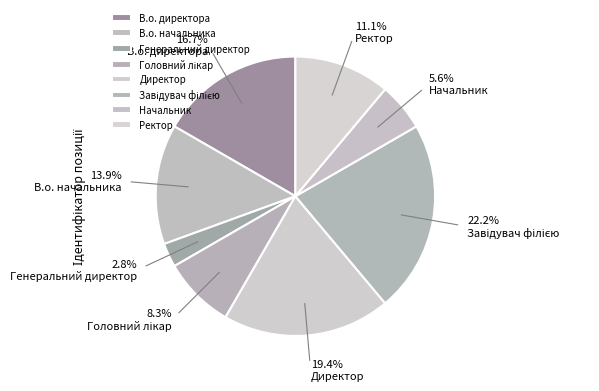

What is the smallest slice in the pie chart?

Генеральний директор